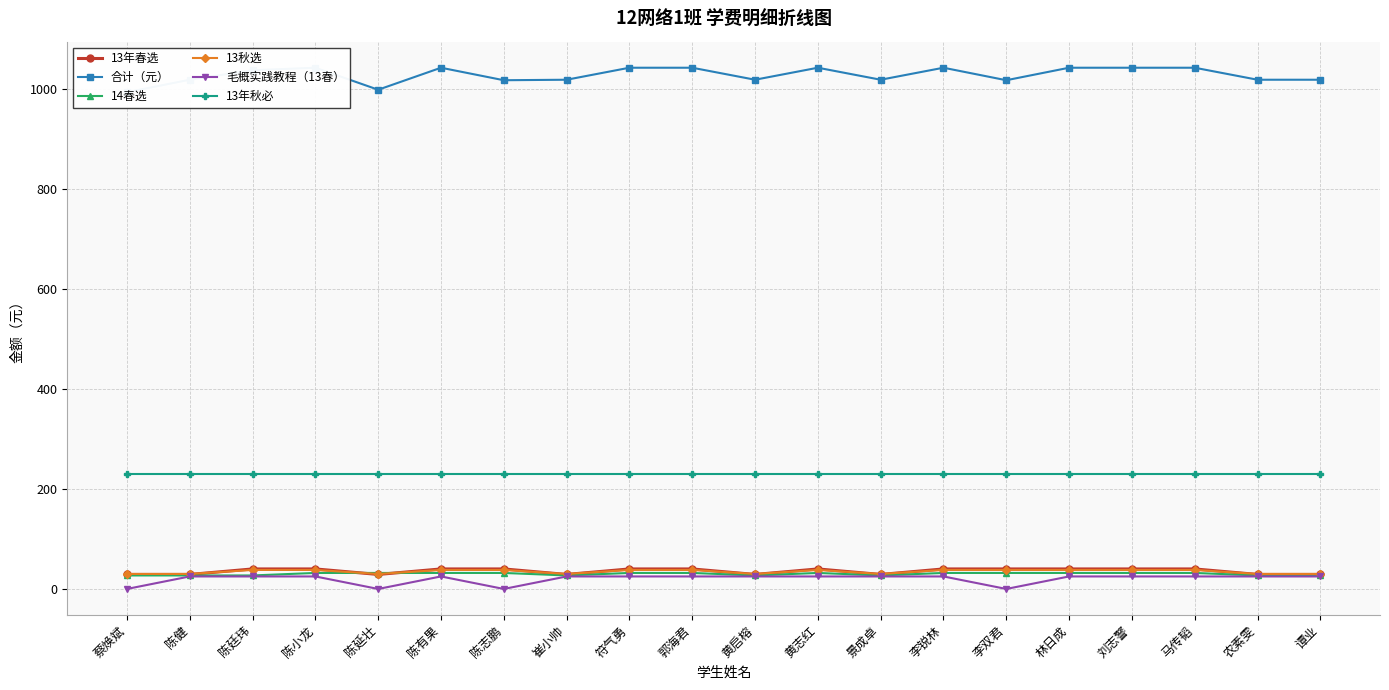

What is the lowest value of the 合计（元） series?

993